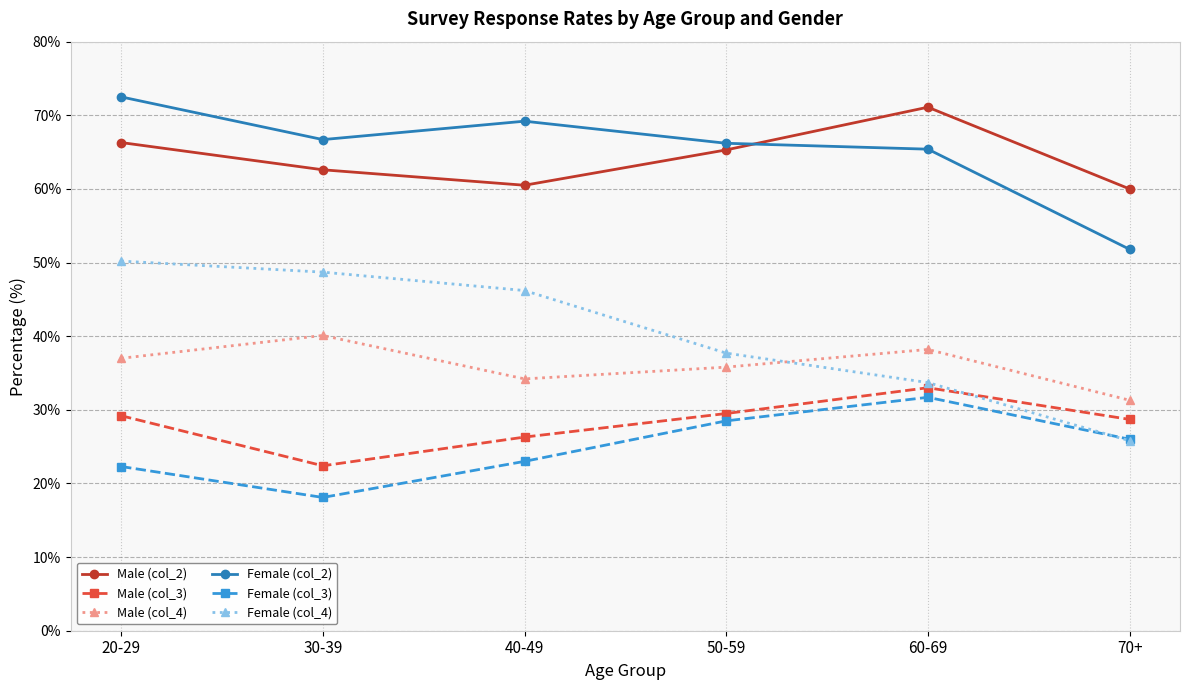

Rank the series at 40-49 from highest to lowest value.

Female (col_2), Male (col_2), Female (col_4), Male (col_4), Male (col_3), Female (col_3)